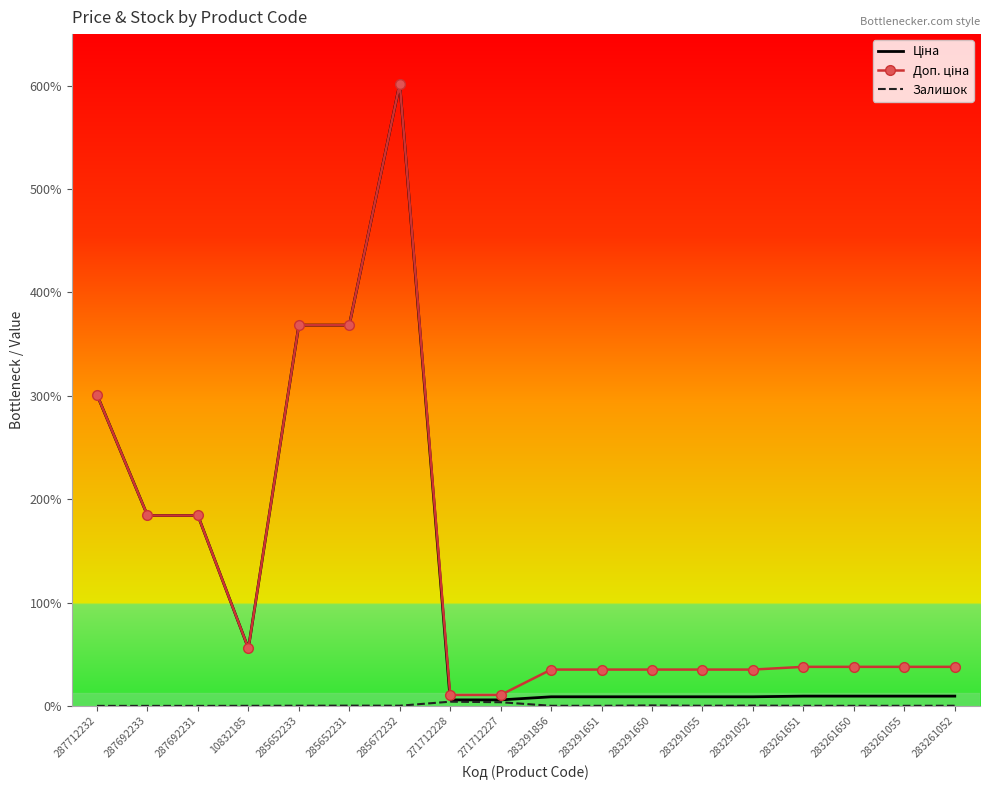

Rank the categories by Залишок value from highest to lowest.

271712228, 271712227, 283291650, 283291052, 285652231, 285672232, 285652233, 283261052, 283291055, 283291856, 283261651, 283291651, 283261055, 10832185, 283261650, 287712232, 287692233, 287692231